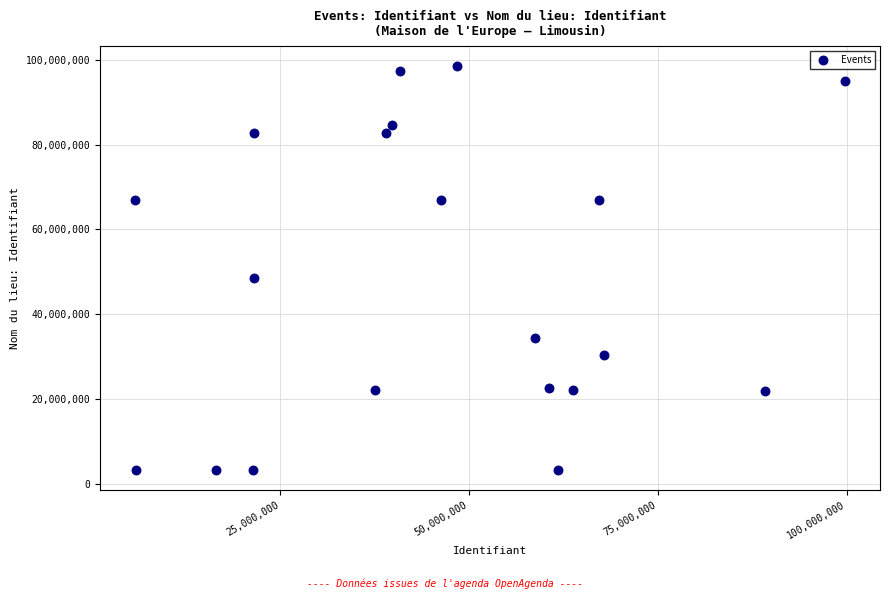

What Y value in the scatter plot is closest to 50905639?

48628922